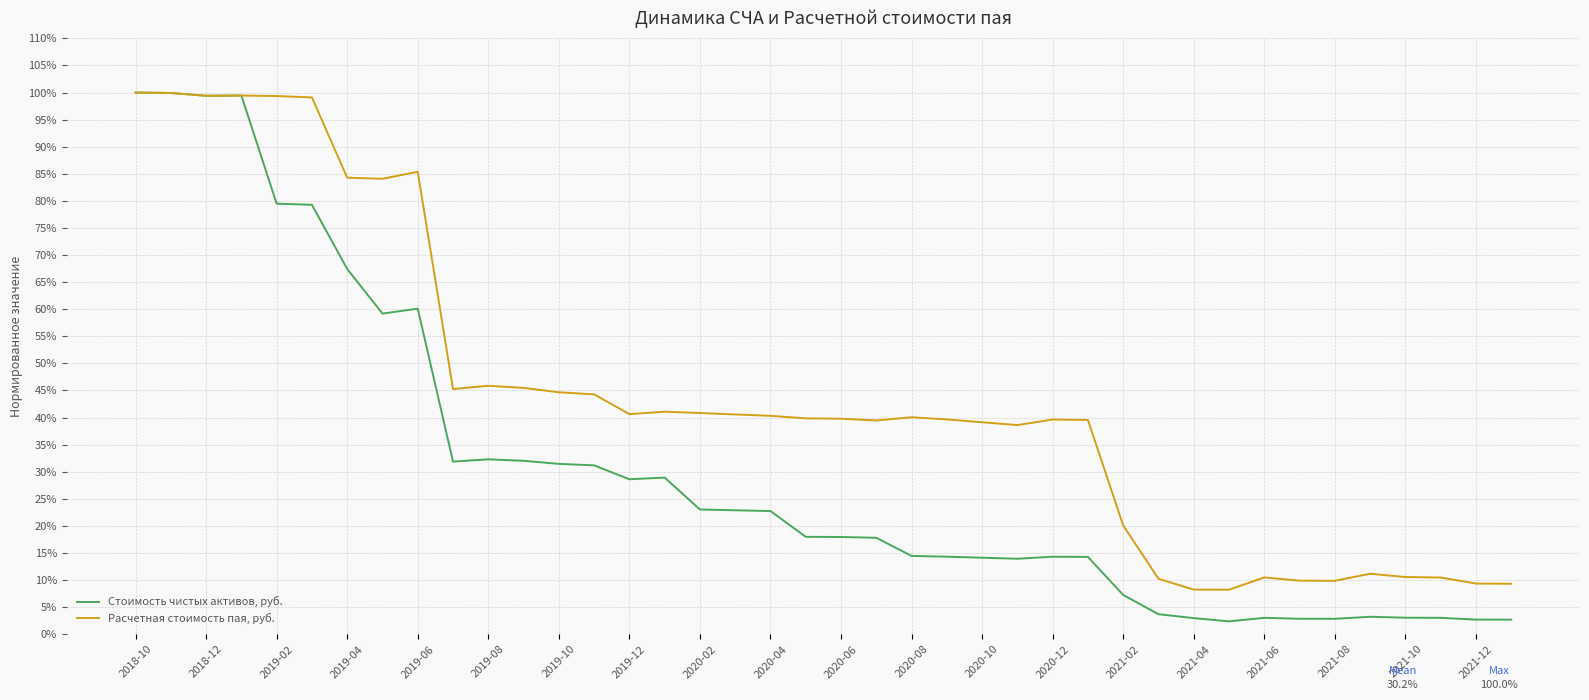

Does the chart have visible grid lines?

Yes